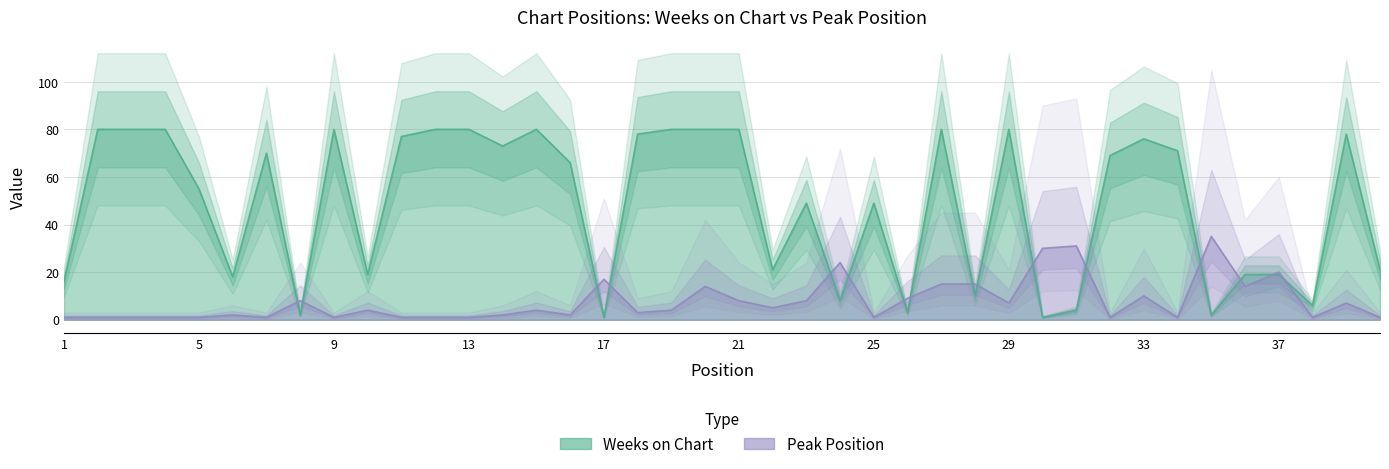

How many interior local valleys does the Peak Position series have?

11